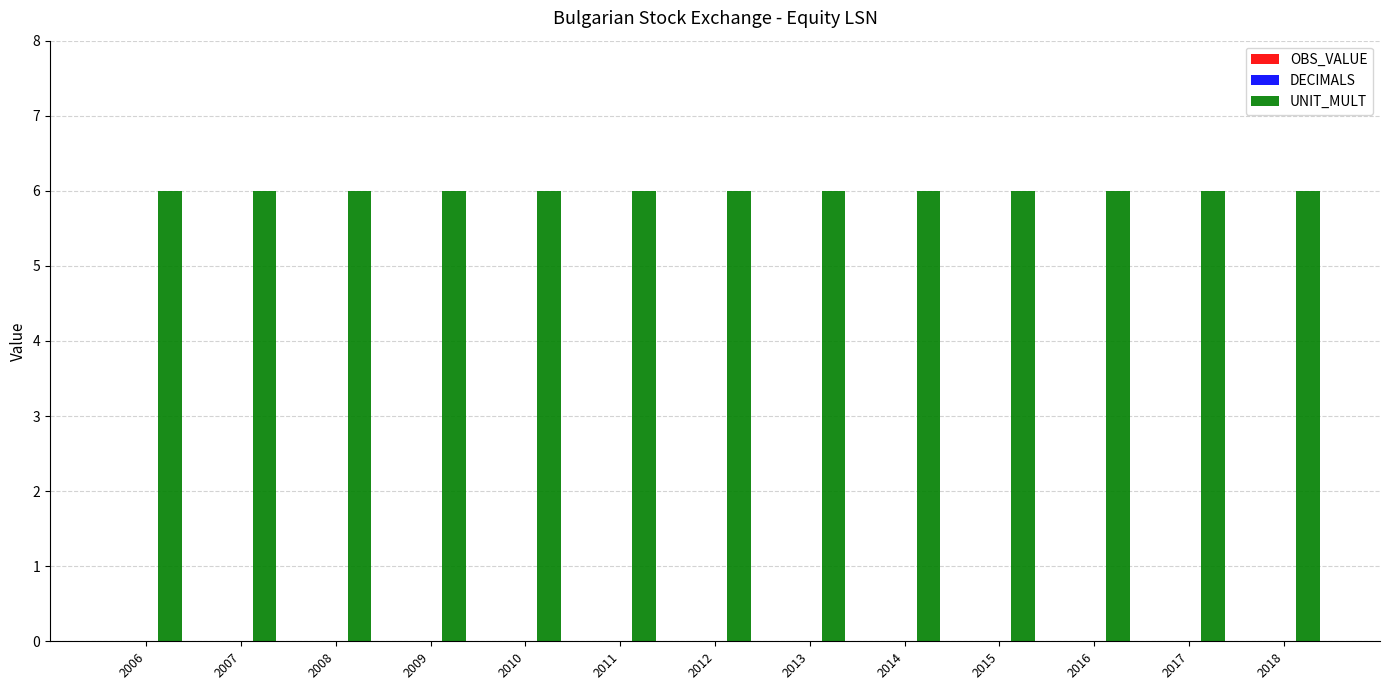

How many bars are there in total?

39